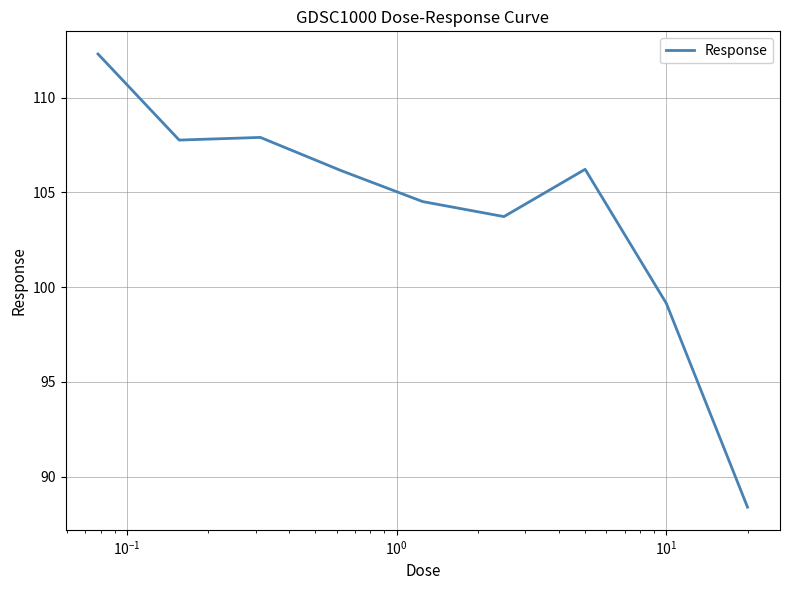

What is the minimum value shown in the chart?

88.4